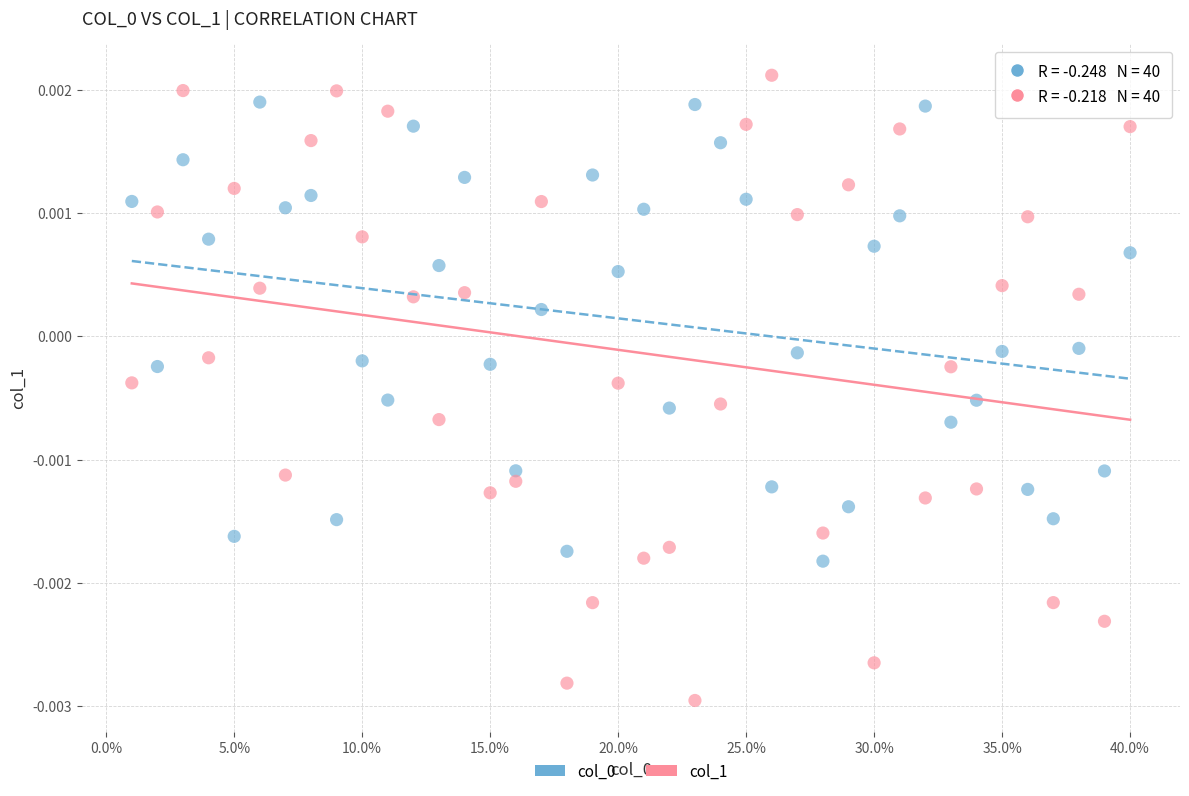

Which series has the largest Y range (max minus min)?

col_1